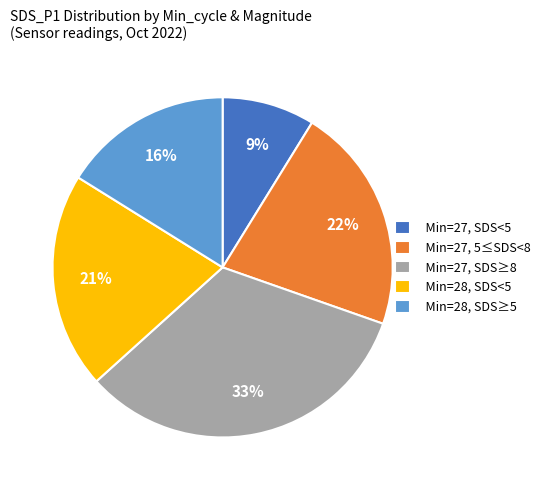

Do Min=27, SDS≥8 and Min=28, SDS<5 together represent more than half of the pie?

Yes